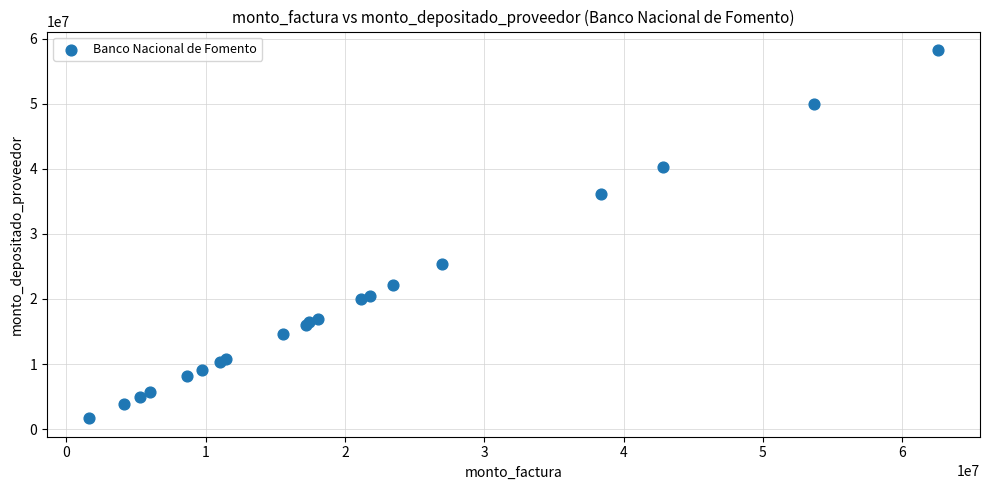

What Y value in the scatter plot is closest to 29969686?

25374349